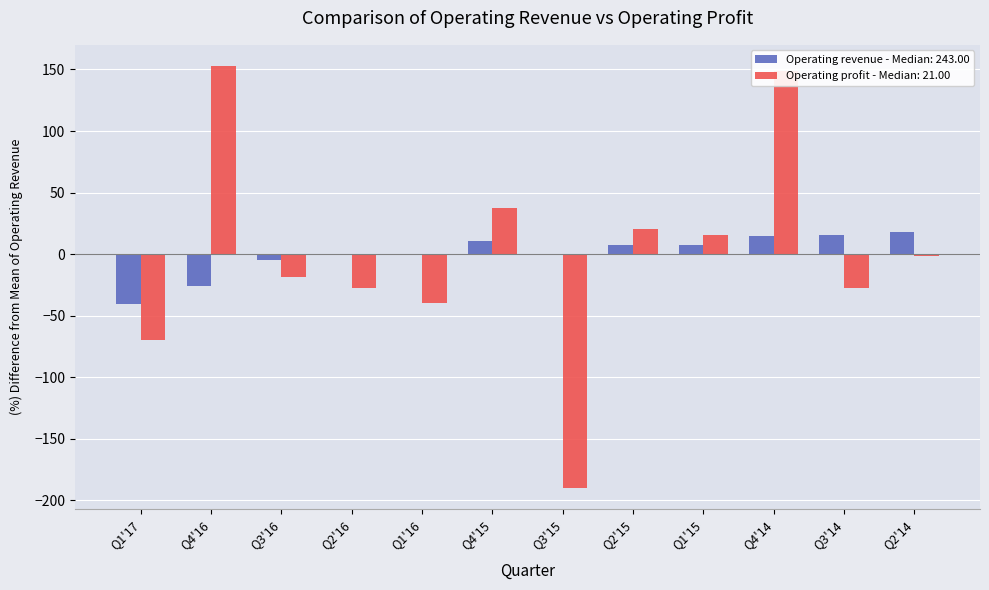

At which category is the sum across all series the highest?

Q4'14